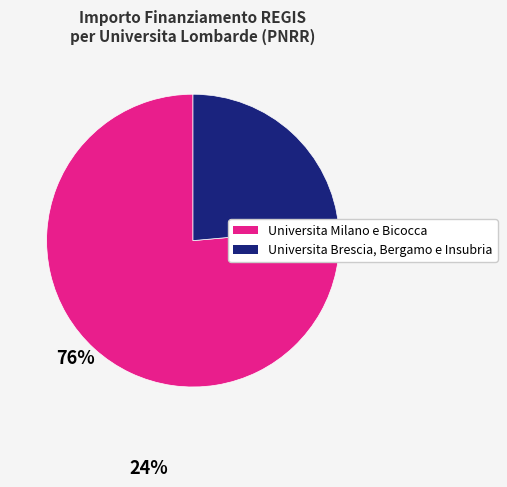

Is there a majority slice in this chart?

Yes